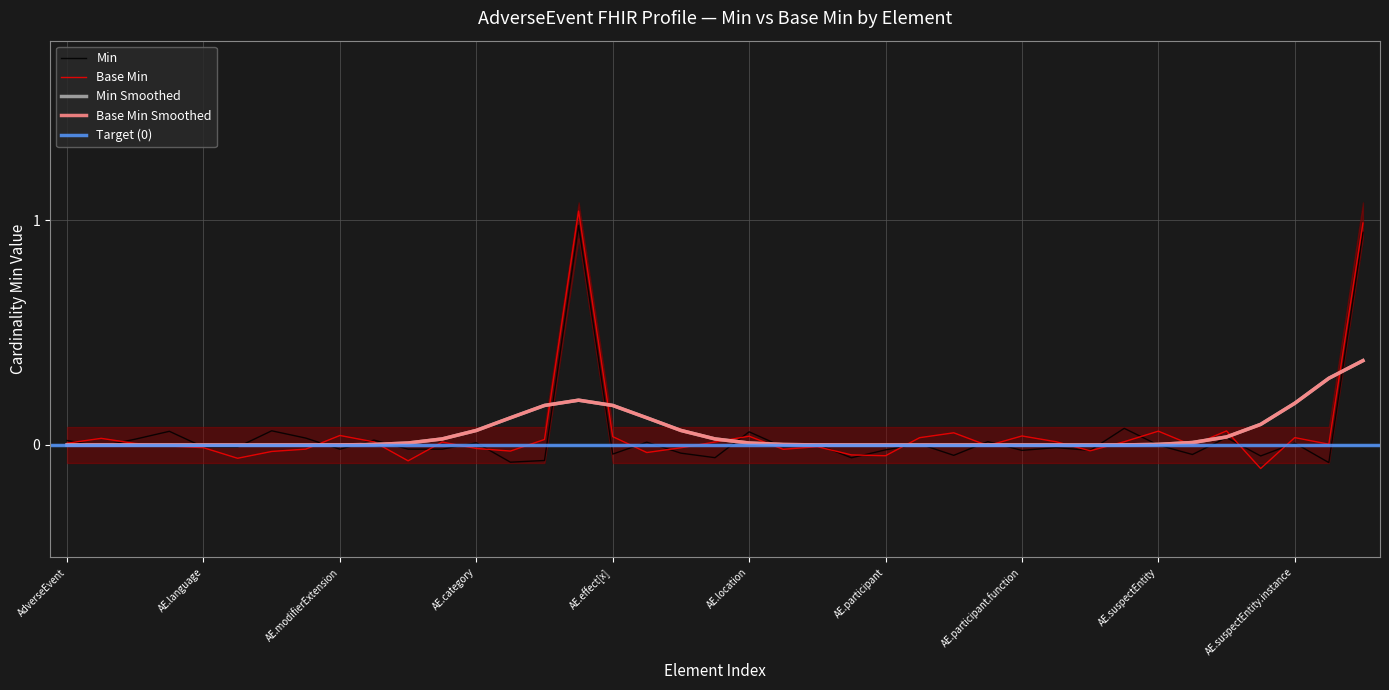

How many positive values does the Min series have?

21